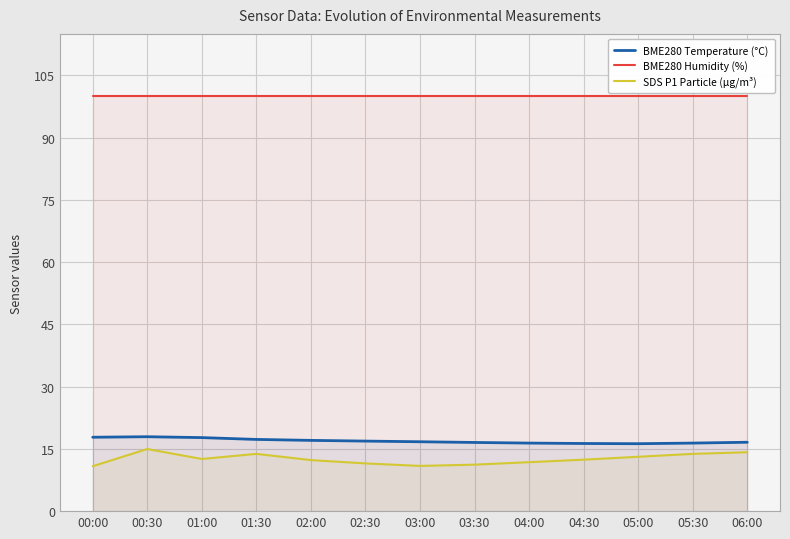

Does the chart display data point markers on the line(s)?

No